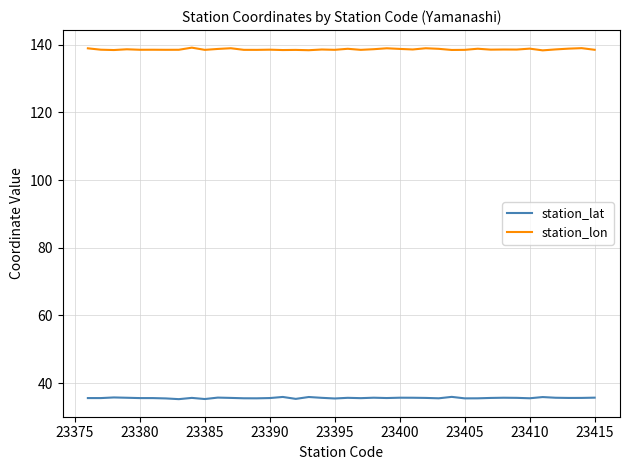

List the series in order of their overall mean, highest first.

station_lon, station_lat